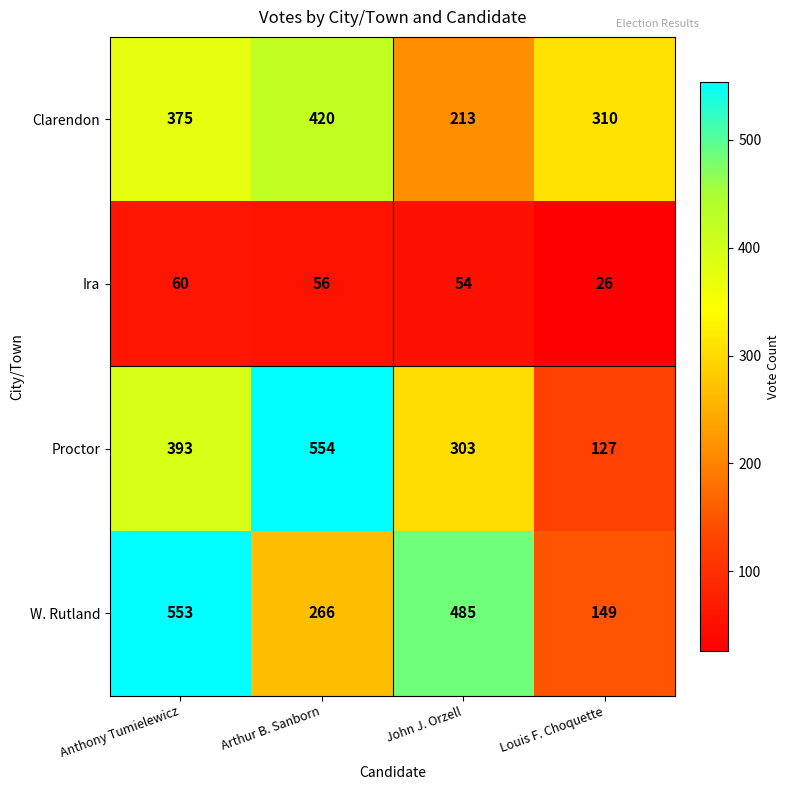

Which category has the highest value across all series?

Arthur B. Sanborn